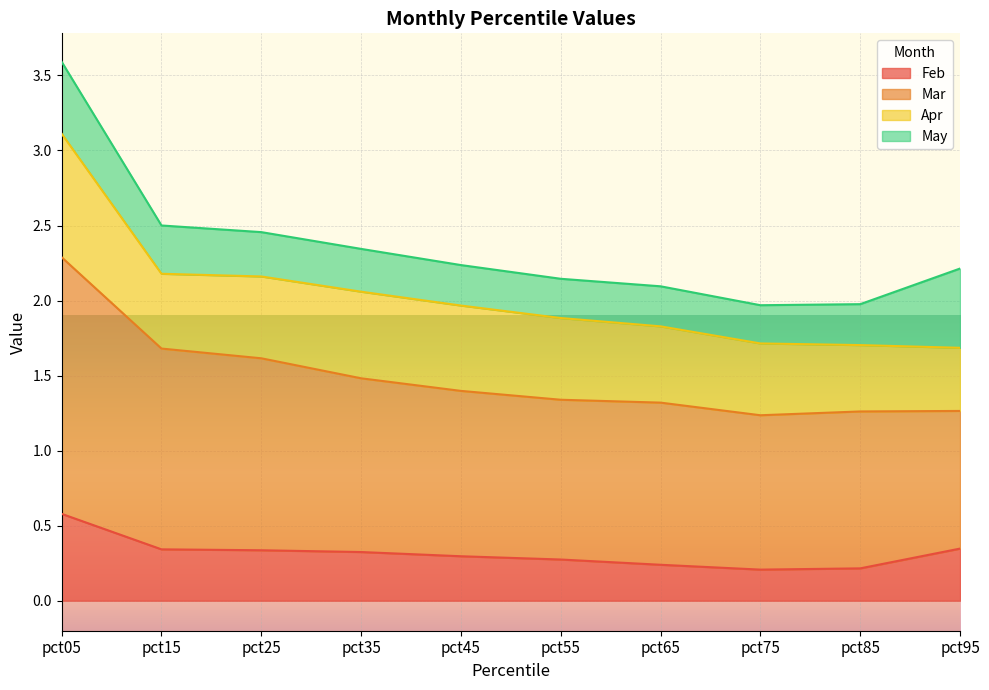

True or false: Feb and Mar cross at least once.

False